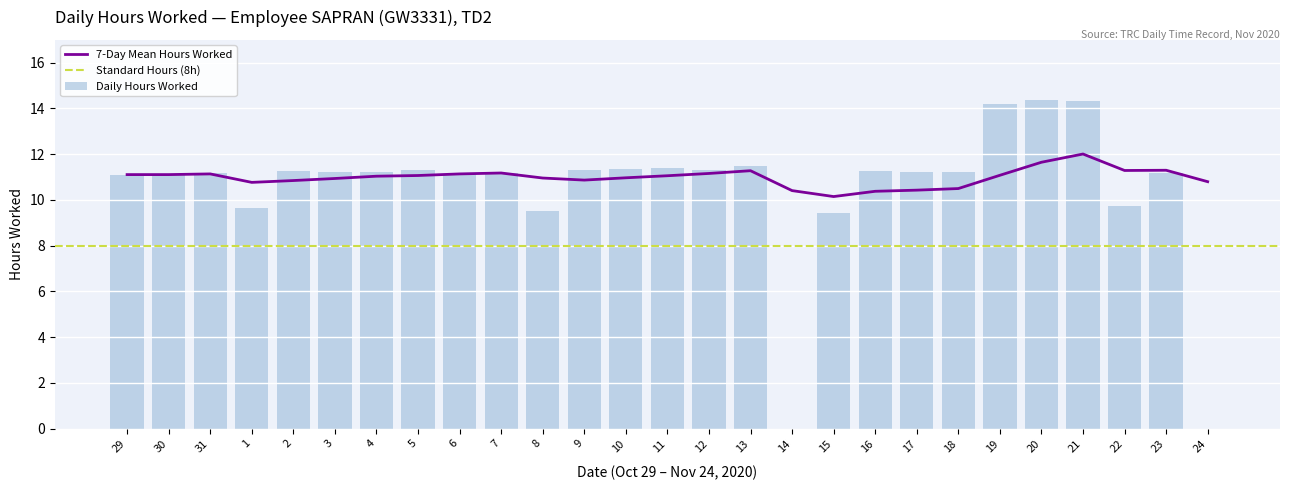

The value at 19 is 19.4. True or false?

False